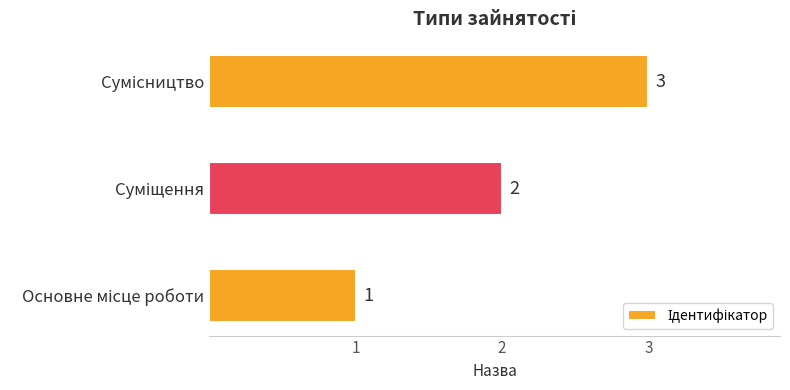

What is the sum of all values?

6